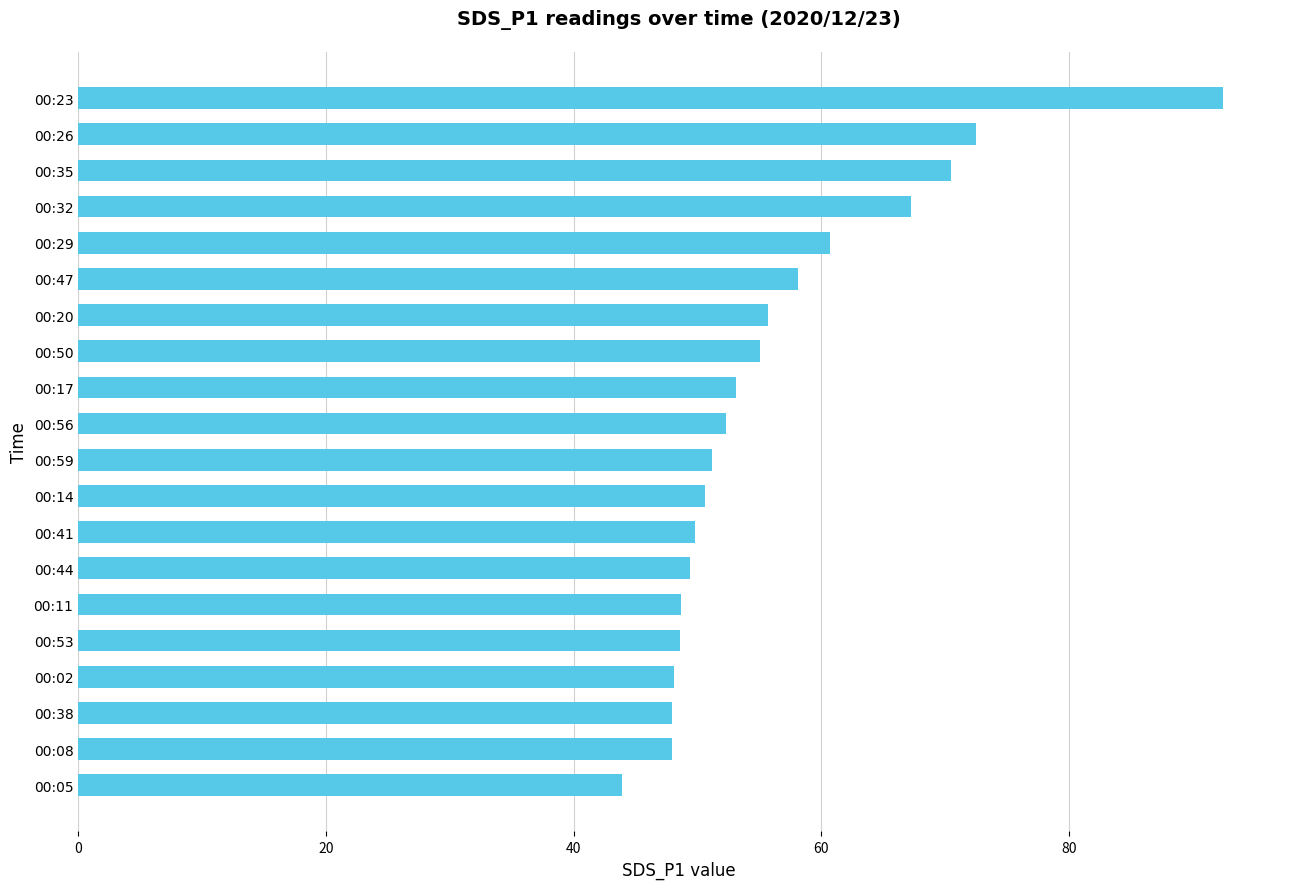

Which category has the highest value across all series?

00:23